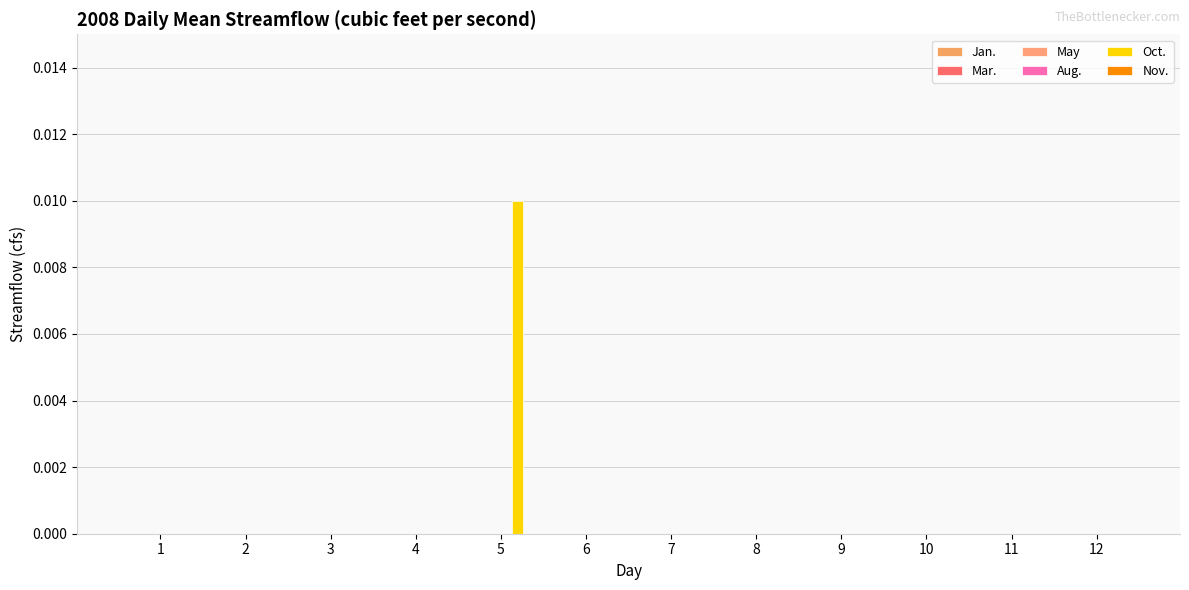

Which category has the lowest value across all series?

1